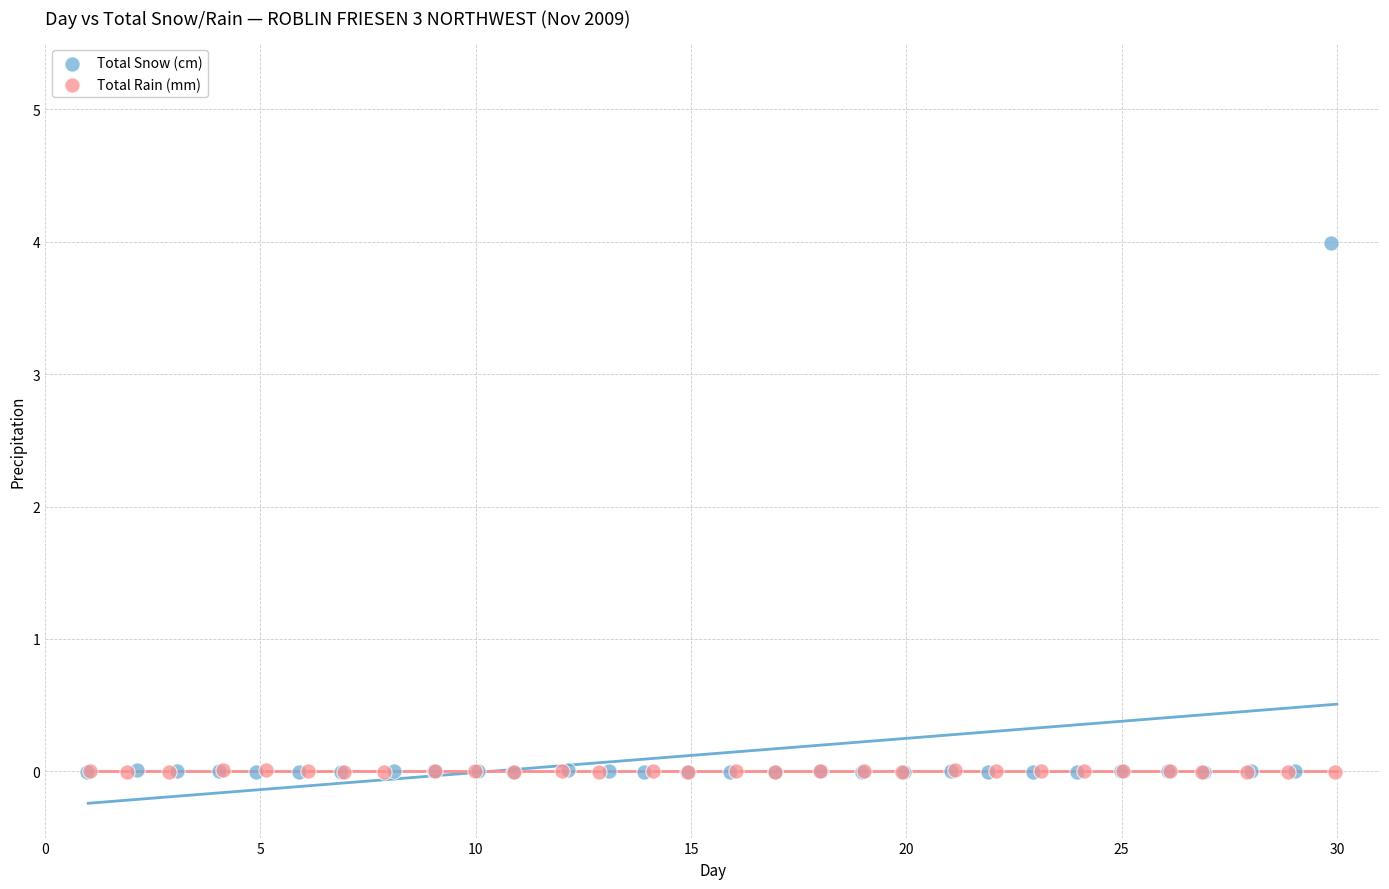

Which series has the widest spread of Y values?

Total Snow (cm)